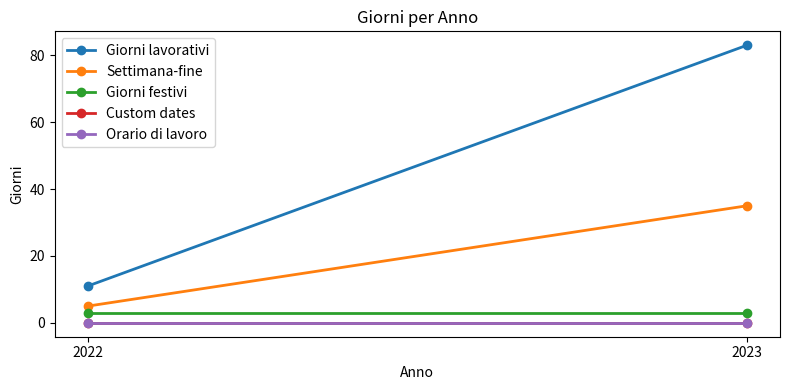

What is the spread (max minus min) of values at 2023?

83